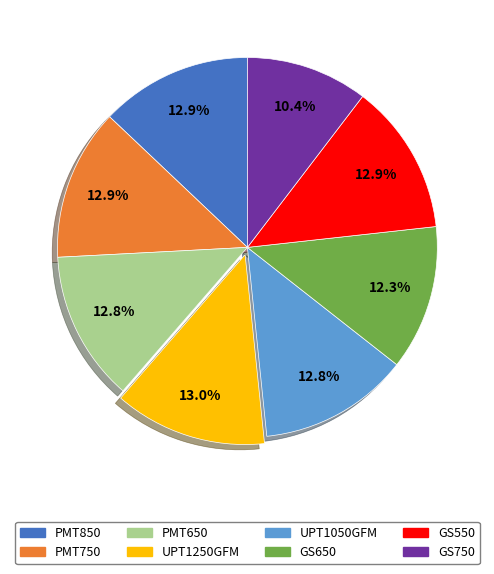

To the nearest percent, what portion does PMT750 represent?

13%